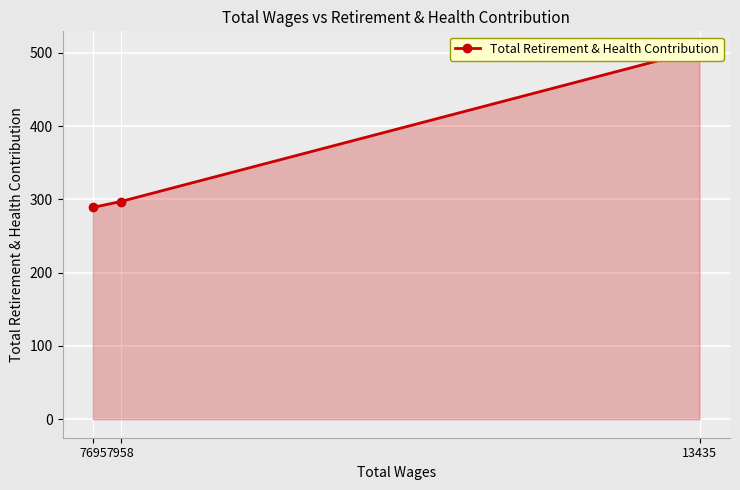

Reading right to left, transcribe all the data shown in this chart.

7695=289	7958=297	13435=504